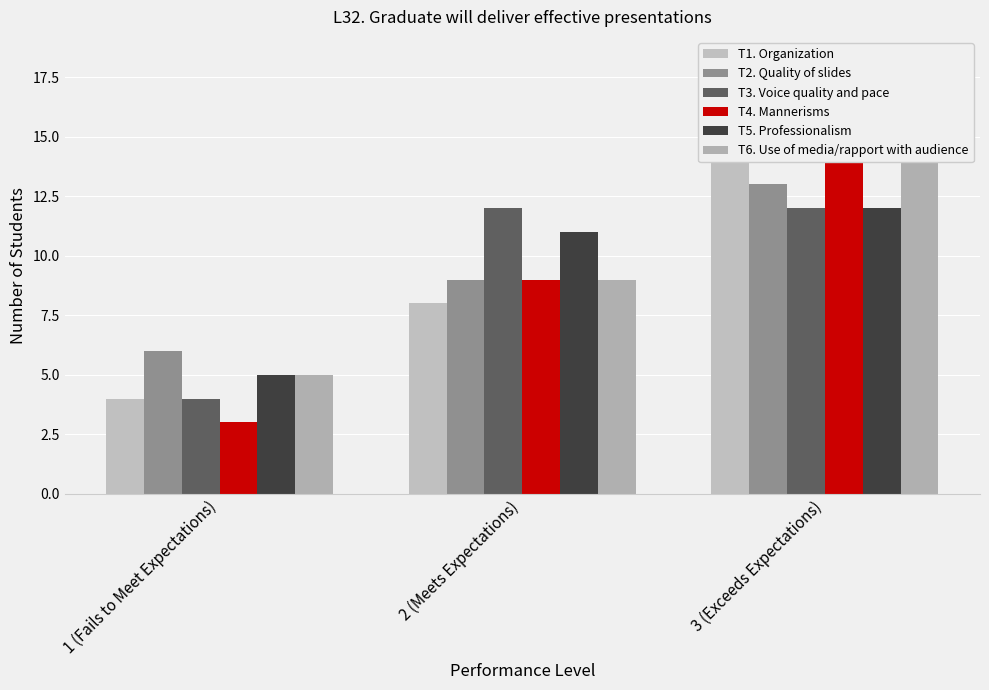

What are all the series names shown in the legend?

T1. Organization, T2. Quality of slides, T3. Voice quality and pace, T4. Mannerisms, T5. Professionalism, T6. Use of media/rapport with audience